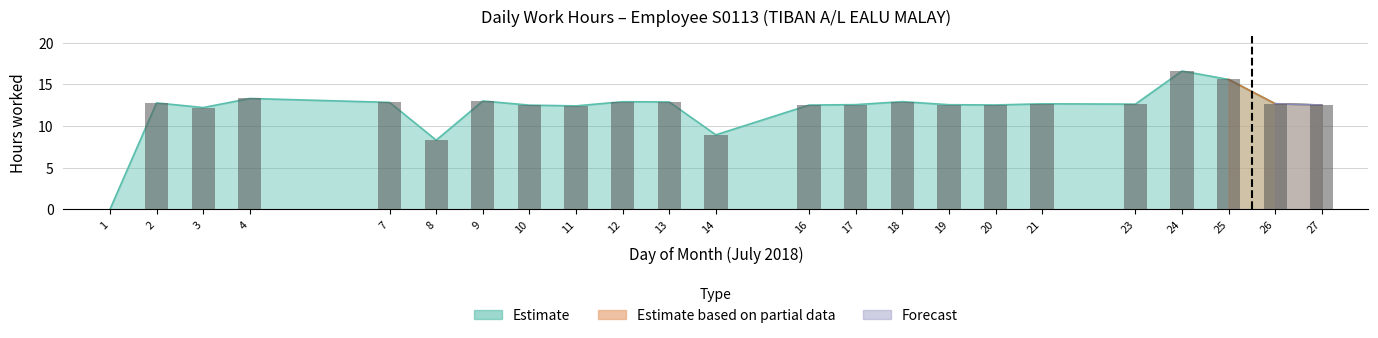

Read the Estimate value at 20.

12.5